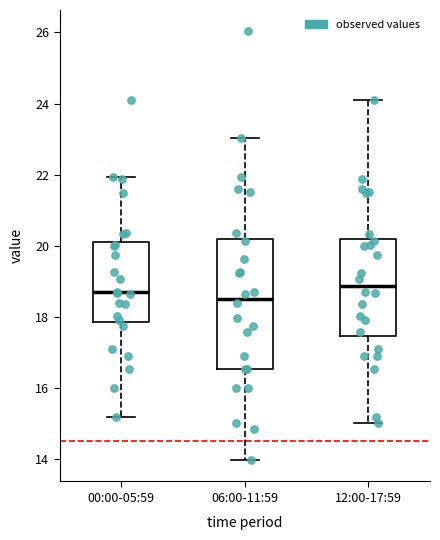

Where is the lower edge of the box for 00:00-05:59 on the y-axis? The values are not printed on the chart, so give them approximately, as read against the axis.

17.8